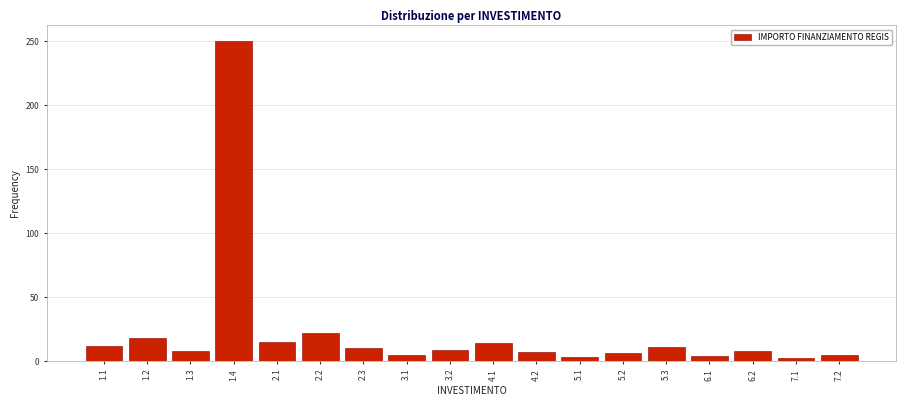

The value at 6.2 is 8. True or false?

True